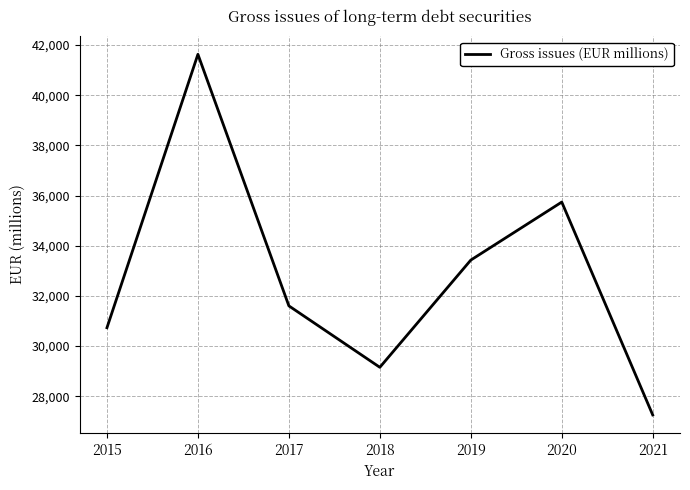

Which has a higher value, 2015 or 2016?

2016